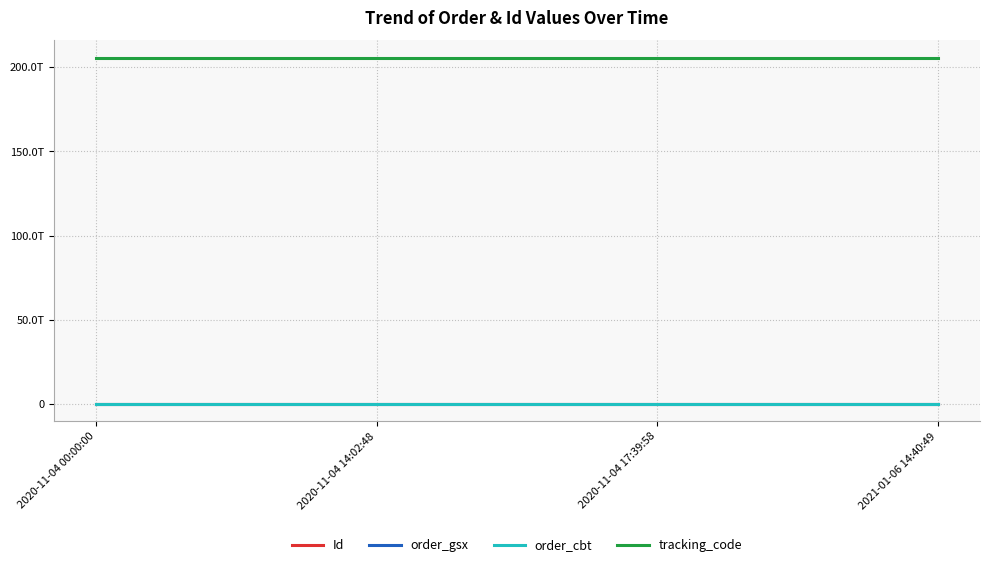

At which label does order_gsx reach its minimum?

2020-11-04 00:00:00